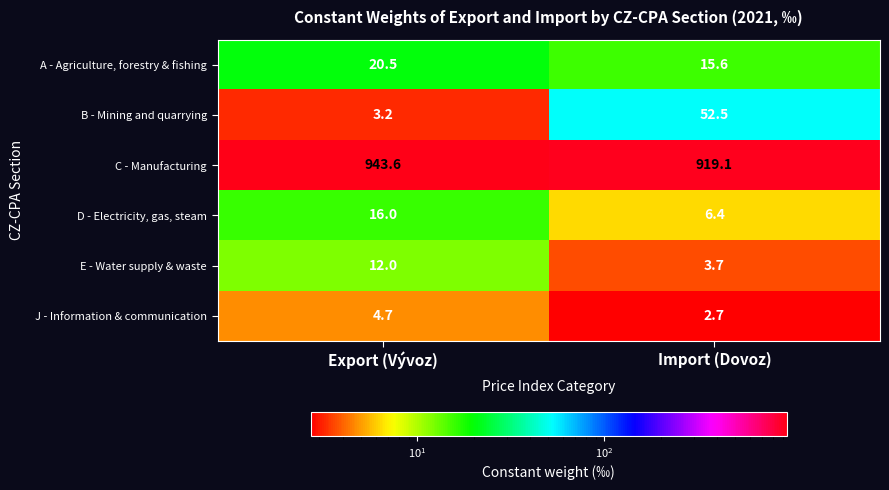

Is it true that J - Information & communication equals 3.2 at Export (Vývoz)?

False